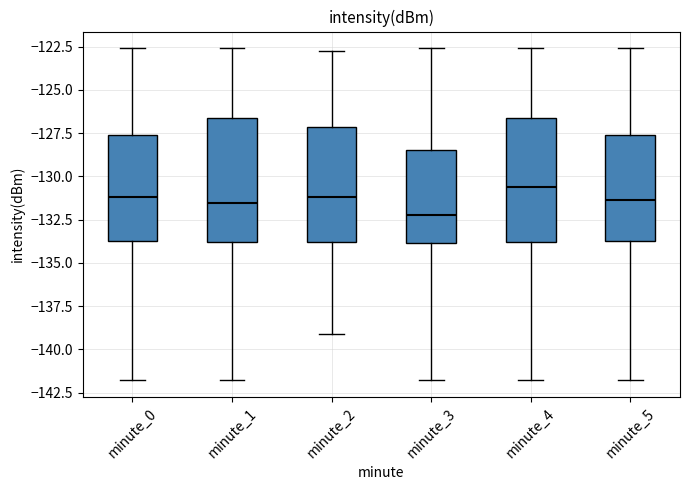

Reading left to right, transcribe this box plot: for each box, give where its median line is, the range the box spans, and where its two whiskers end, as read against the y-axis. The values are not printed on the chart, so give them approximately, as read against the axis.

minute_0: median -131.0, box -133.5 to -127.5, whiskers -142.0 to -122.5
minute_1: median -131.5, box -134.0 to -126.5, whiskers -142.0 to -122.5
minute_2: median -131.0, box -134.0 to -127.0, whiskers -139.0 to -123.0
minute_3: median -132.0, box -134.0 to -128.5, whiskers -142.0 to -122.5
minute_4: median -130.5, box -134.0 to -126.5, whiskers -142.0 to -122.5
minute_5: median -131.5, box -133.5 to -127.5, whiskers -142.0 to -122.5